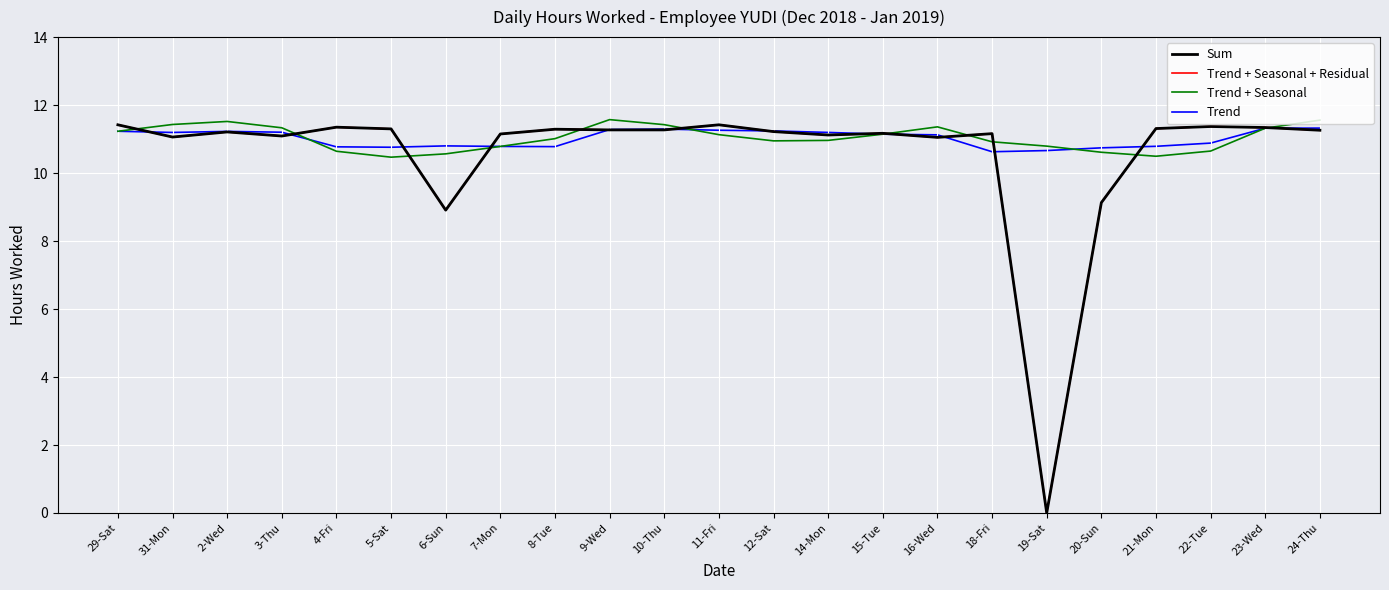

Does the chart have visible grid lines?

Yes